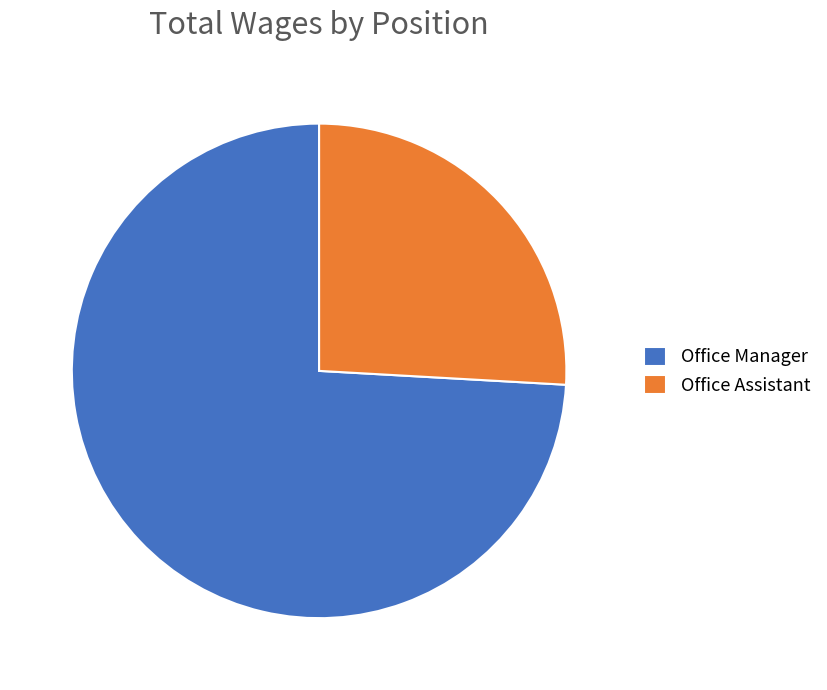

Rank the categories by value from highest to lowest.

Office Manager, Office Assistant